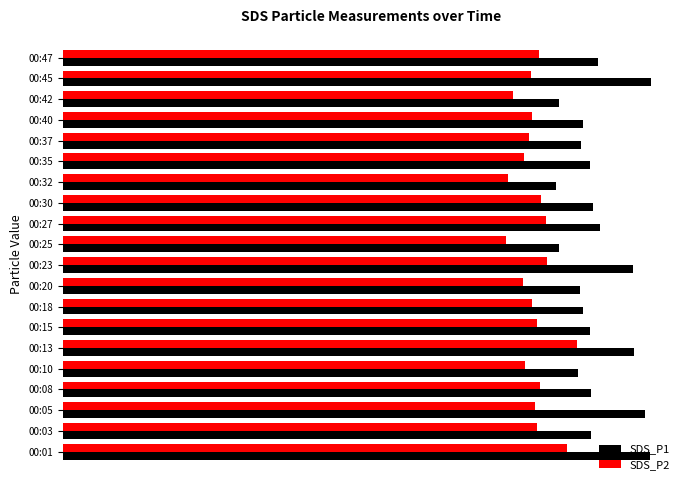

What are all the series names shown in the legend?

SDS_P1, SDS_P2